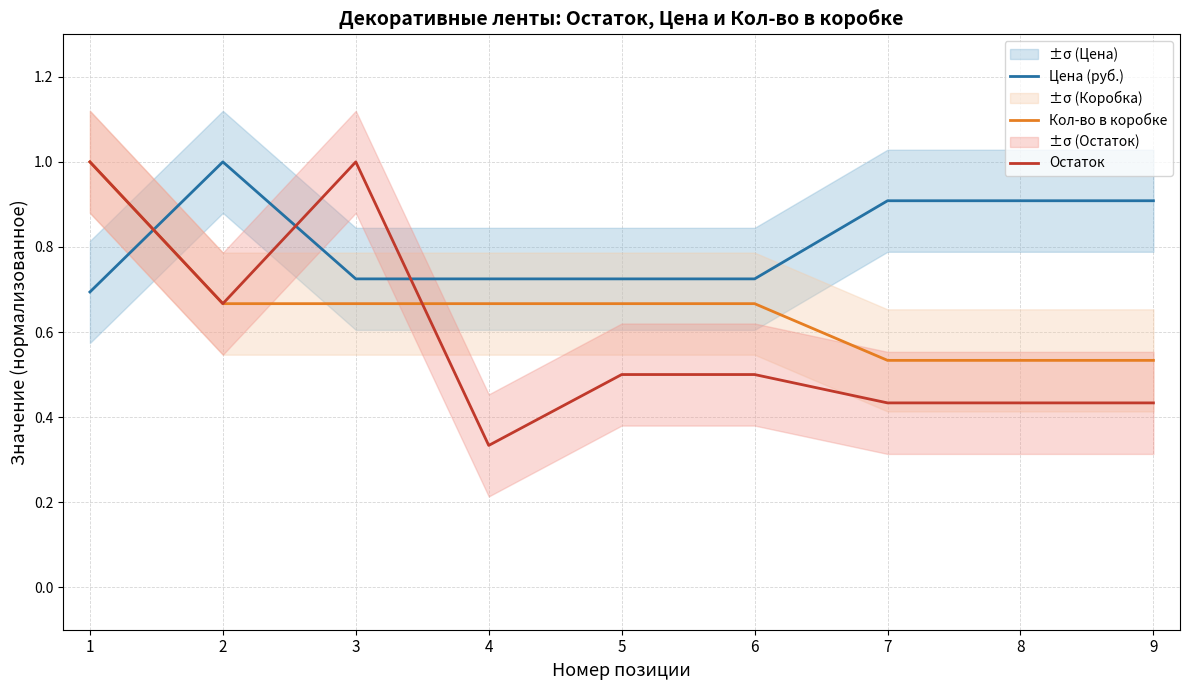

Reading right to left, list all the values displayed in this chart.

Цена (руб.): 0.9	0.9	0.9	0.7	0.7	0.7	0.7	1.0	0.7
Кол-во в коробке: 0.5	0.5	0.5	0.7	0.7	0.7	0.7	0.7	1.0
Остаток: 0.4	0.4	0.4	0.5	0.5	0.3	1.0	0.7	1.0